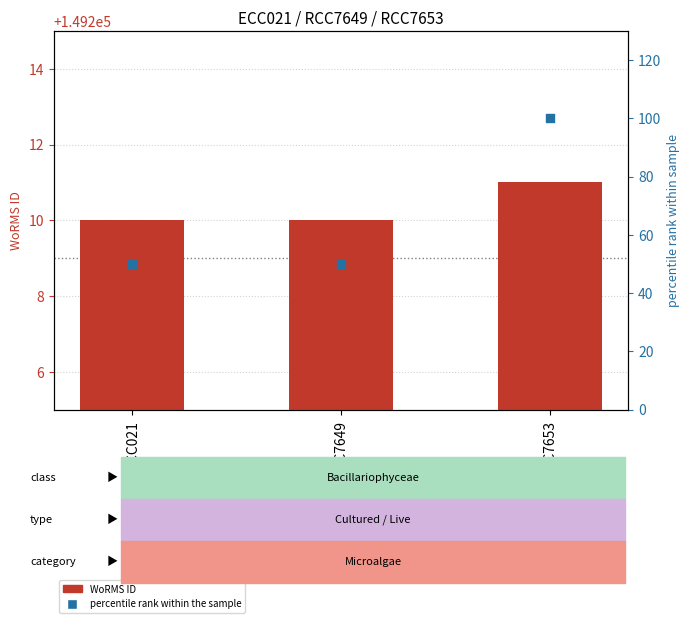

Is the value of WoRMS ID at ECC021 greater than the value of percentile rank within the sample at ECC021?

Yes